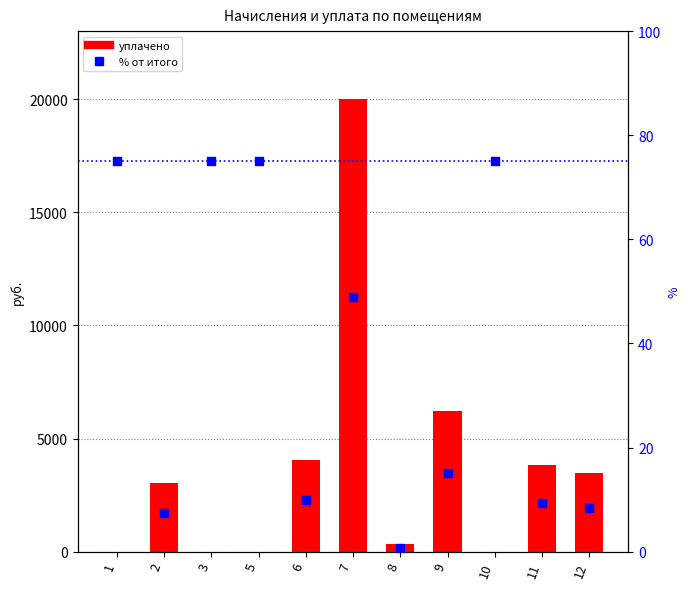

What are all the series names shown in the legend?

уплачено, % от итого